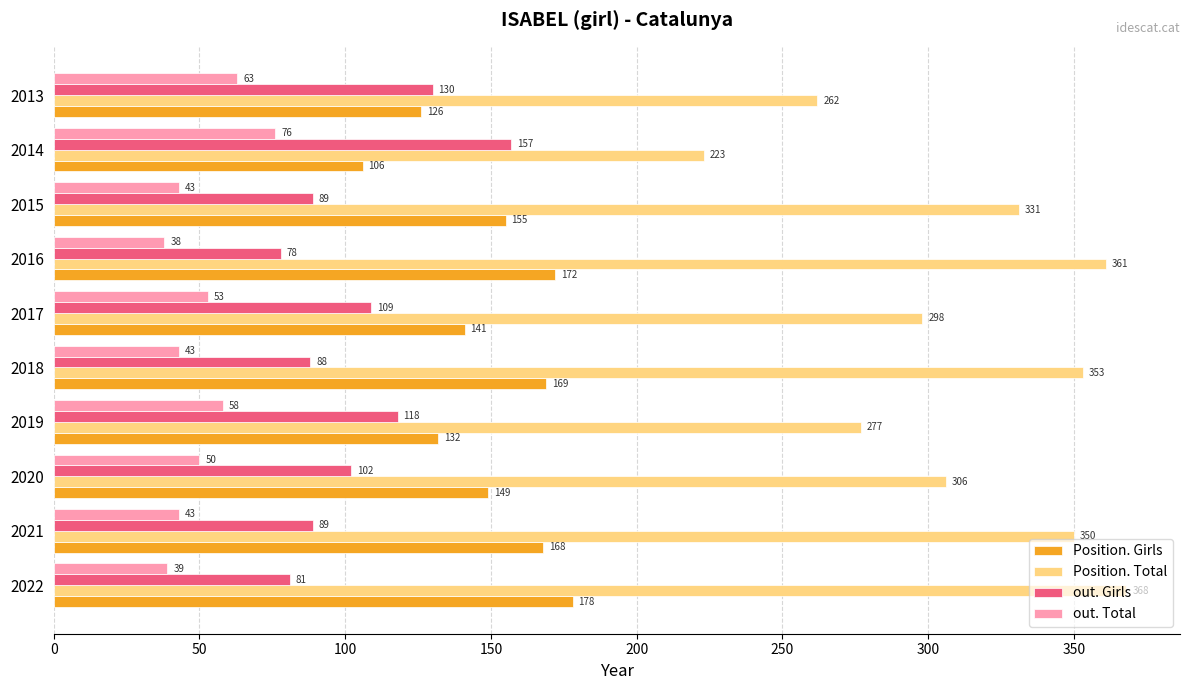

How many series are shown in this chart?

4